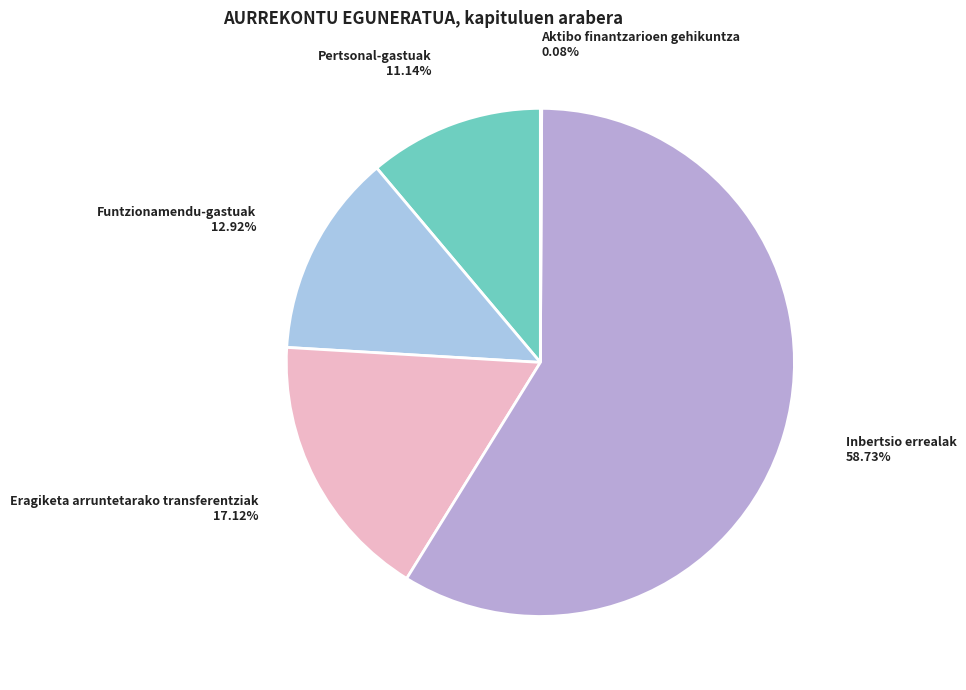

What percentage do Inbertsio errealak and Eragiketa arruntetarako transferentziak together represent?

75.9%